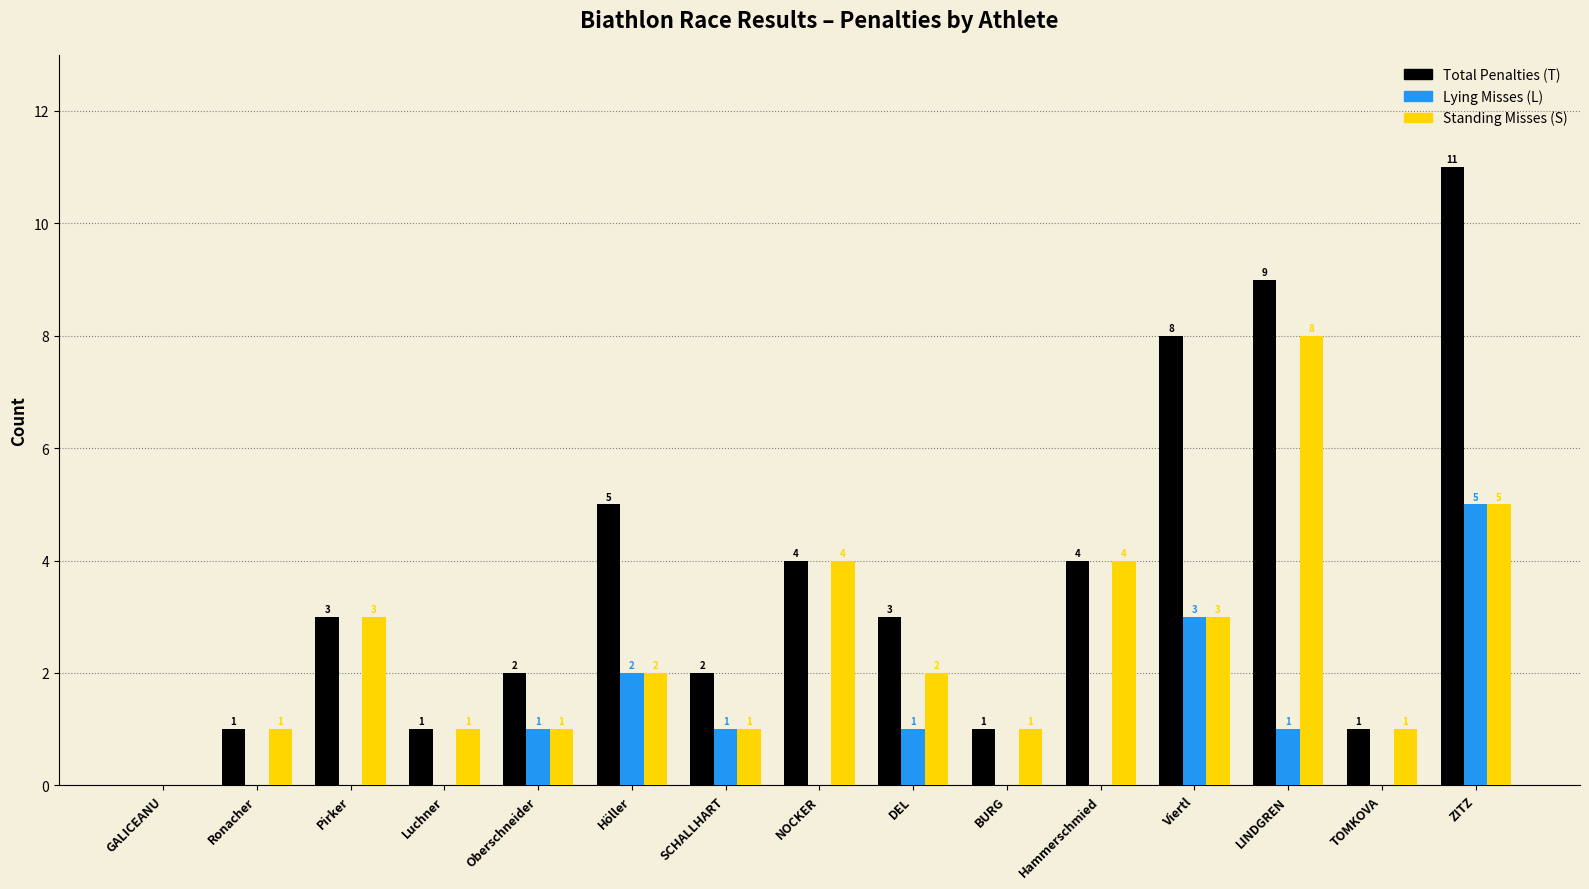

True or false: Lying Misses (L) has a value of 0 at Ronacher.

True